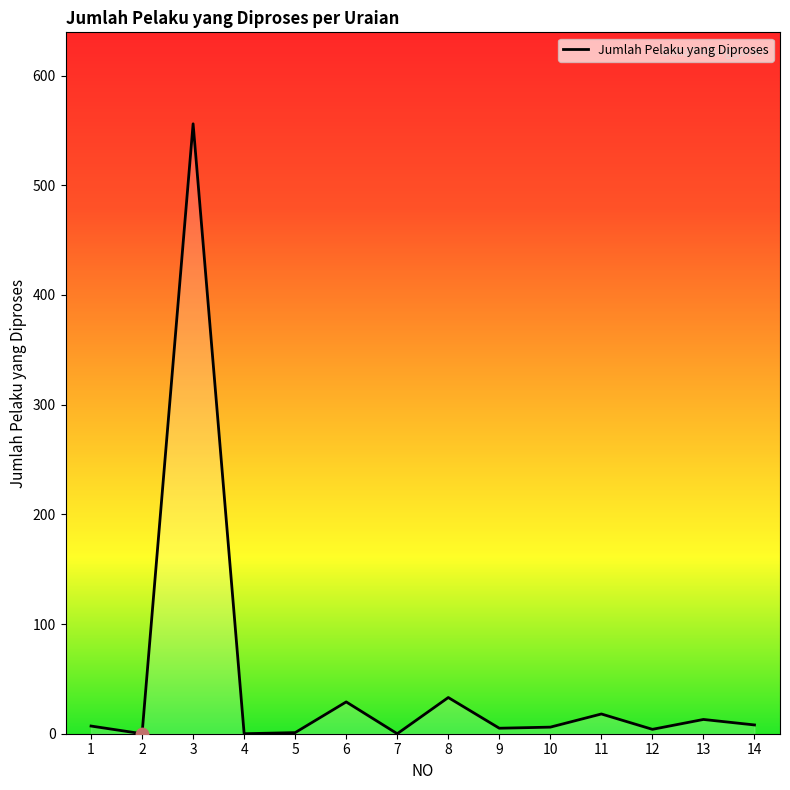

What is the change in value from 7 to 10?

+6